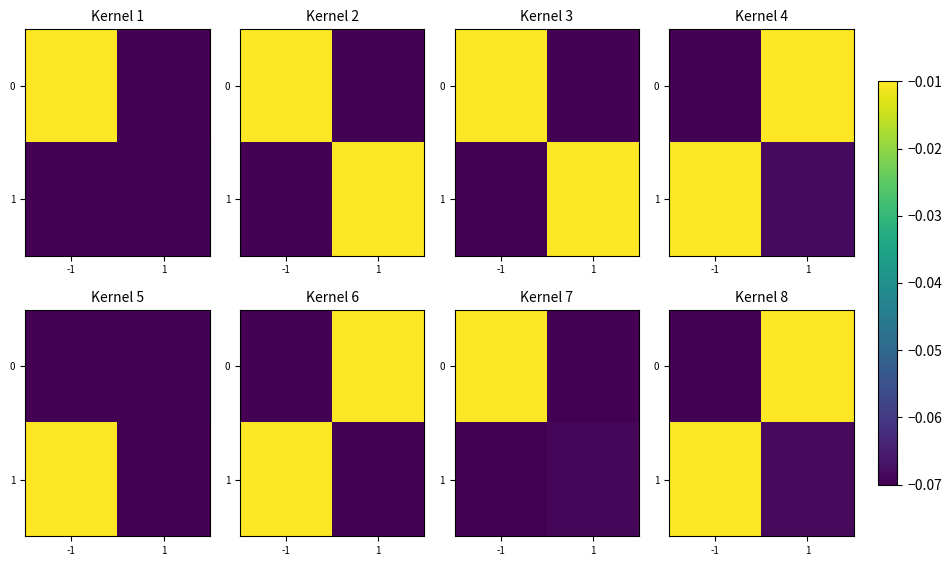

Count the number of data series in this chart.

2